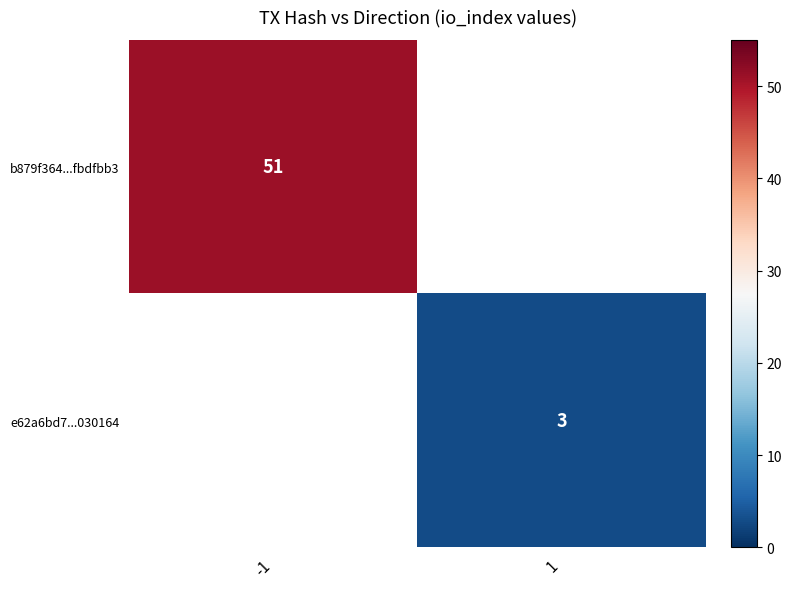

How many series are shown in this chart?

2